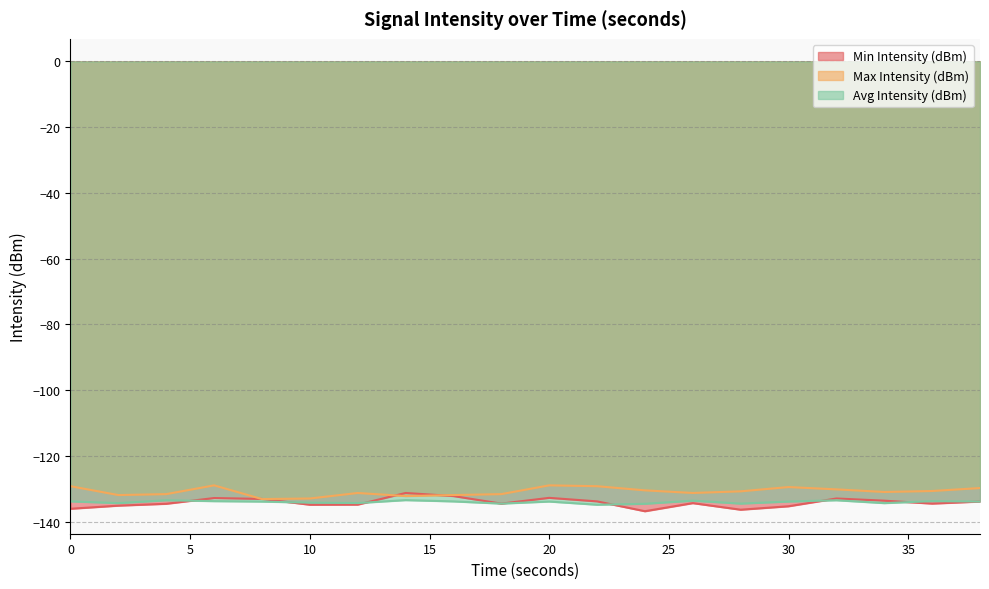

The Min Intensity (dBm) series shows -136.1 at 0. True or false?

True